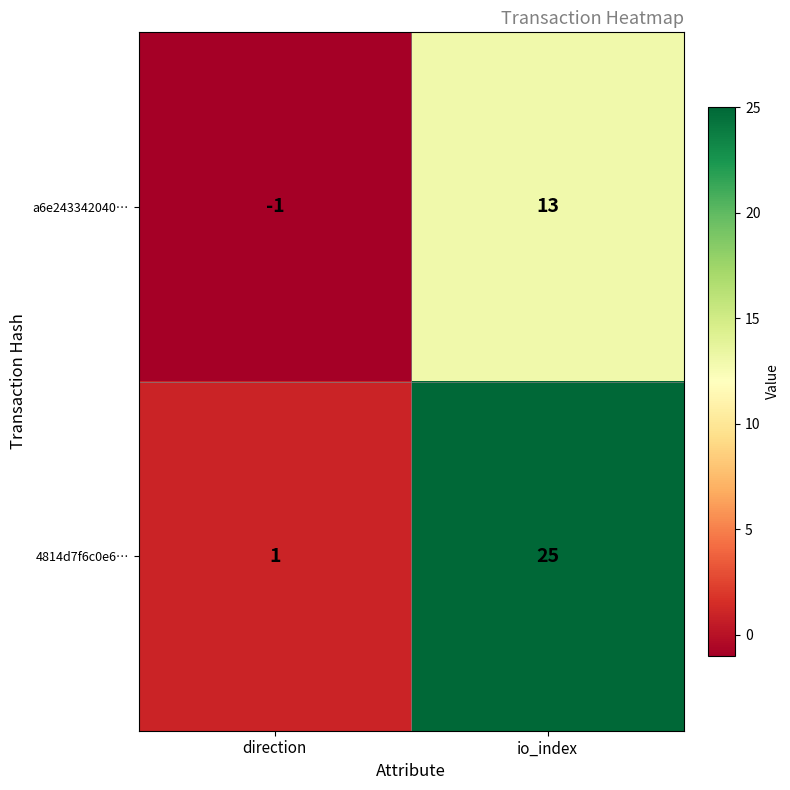

How many data points does each series have?

2